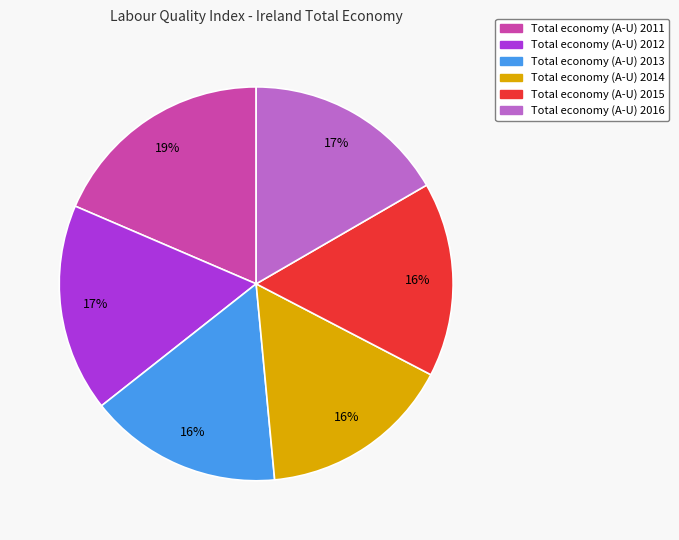

Combined, do Total economy (A-U) 2015 and Total economy (A-U) 2012 account for over 50%?

No